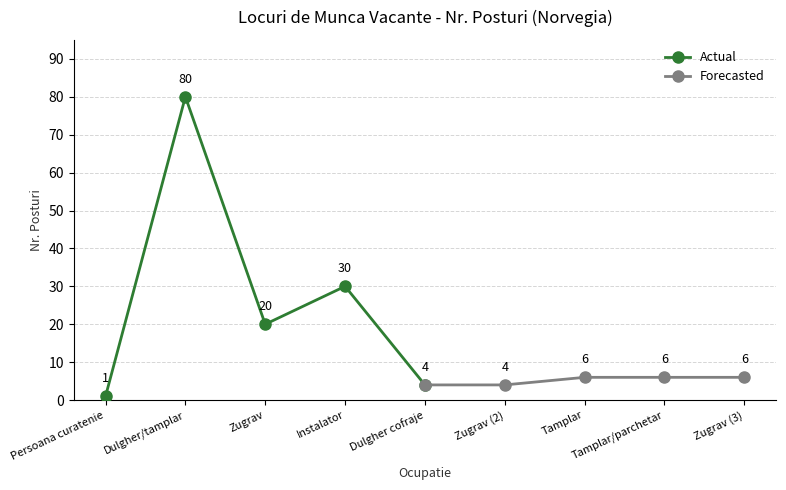

Where is Actual nearest to the value 40?

Instalator